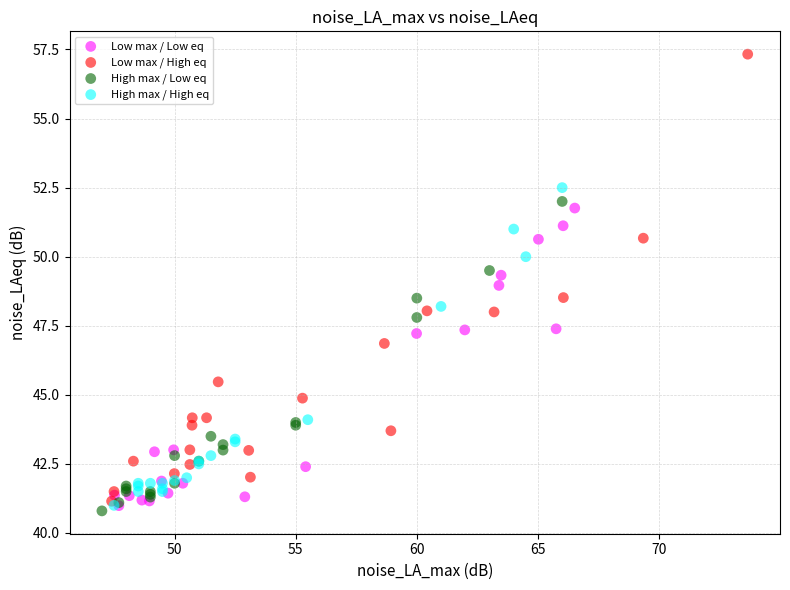

Which series has the largest Y range (max minus min)?

Low max / High eq